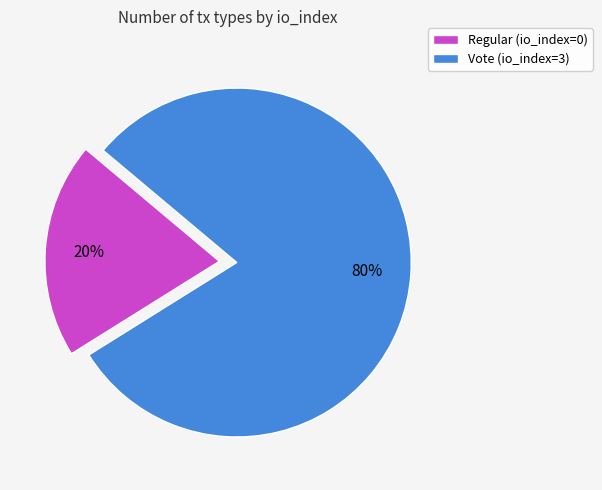

To the nearest percent, what is the average slice percentage?

50%